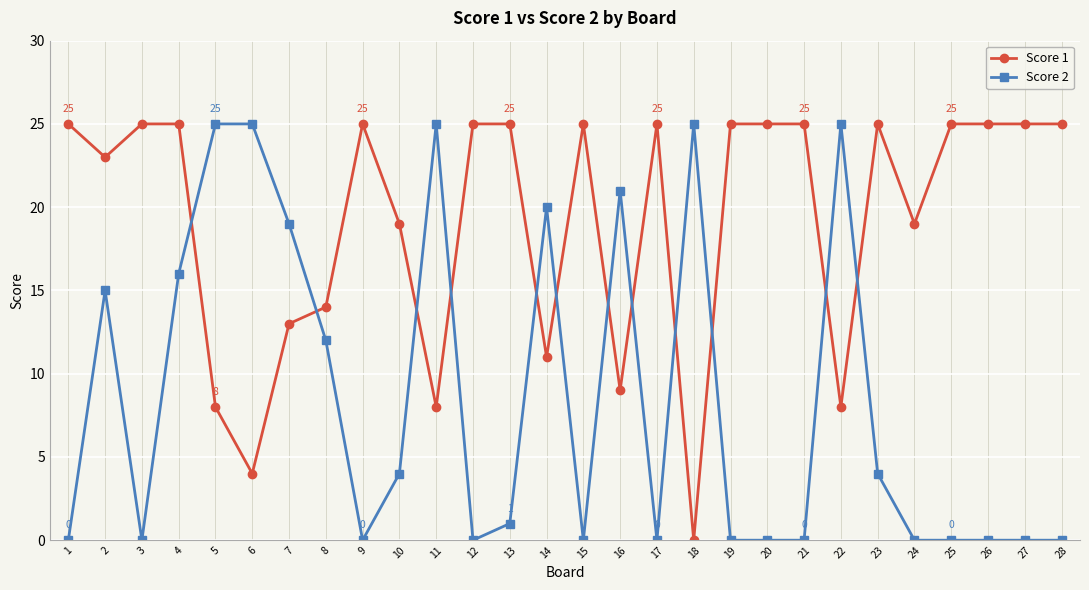

Which series changed the most between 1 and 22?

Score 2